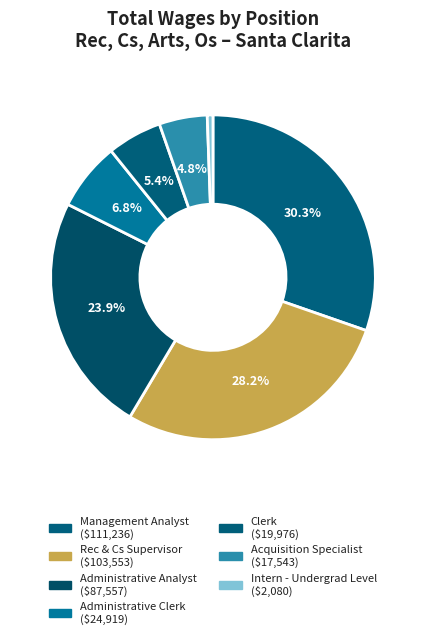

Between Rec & Cs Supervisor and Acquisition Specialist, which is larger?

Rec & Cs Supervisor